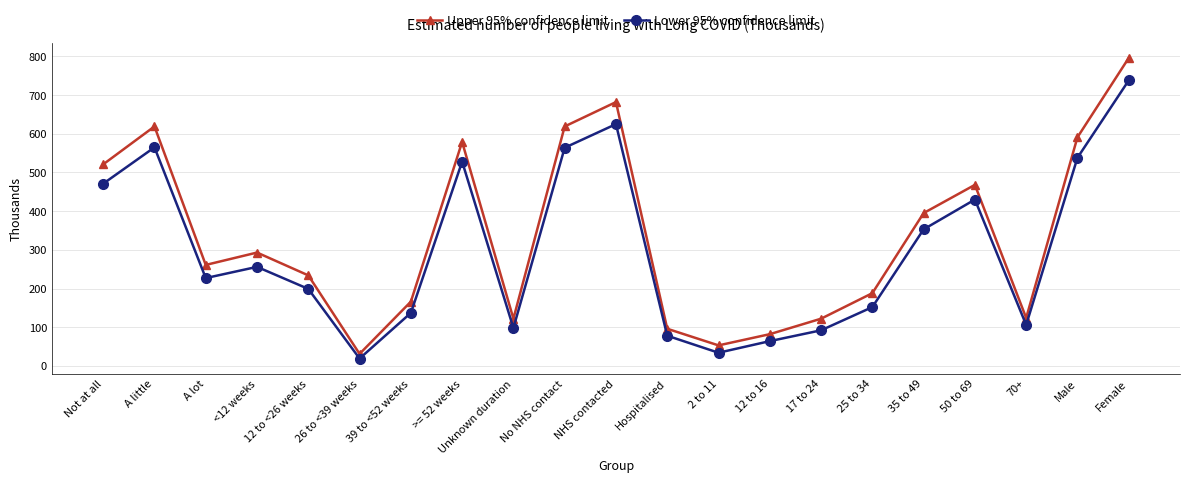

What is the label of the 19th point from the right?

A lot